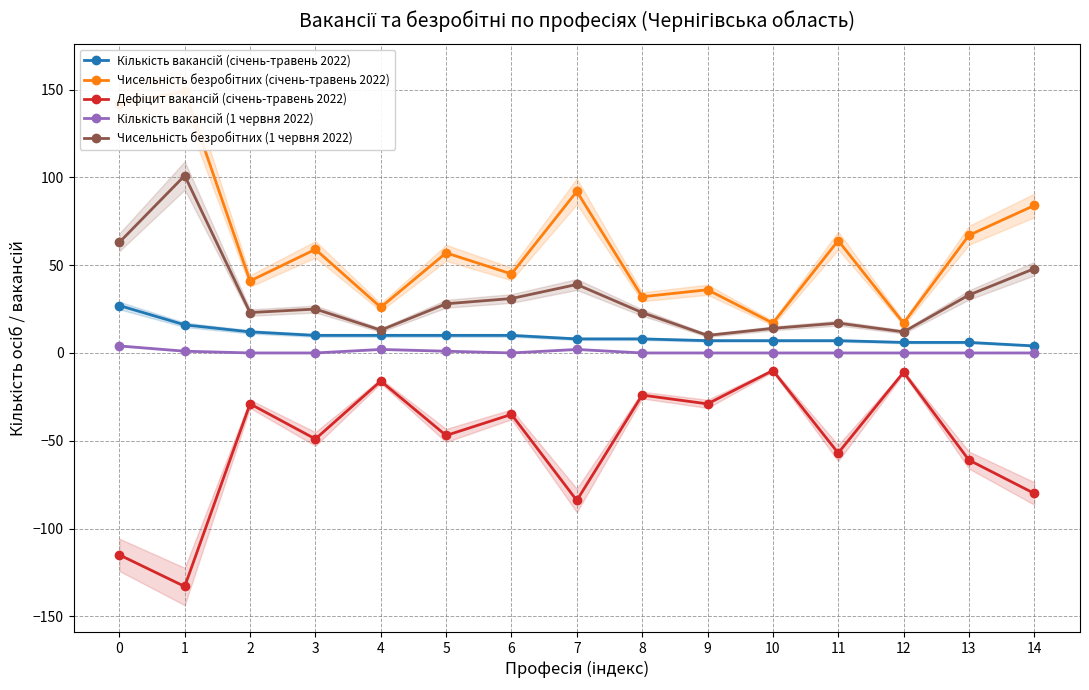

True or false: Кількість вакансій (січень-травень 2022) and Дефіцит вакансій (січень-травень 2022) intersect in this chart.

False